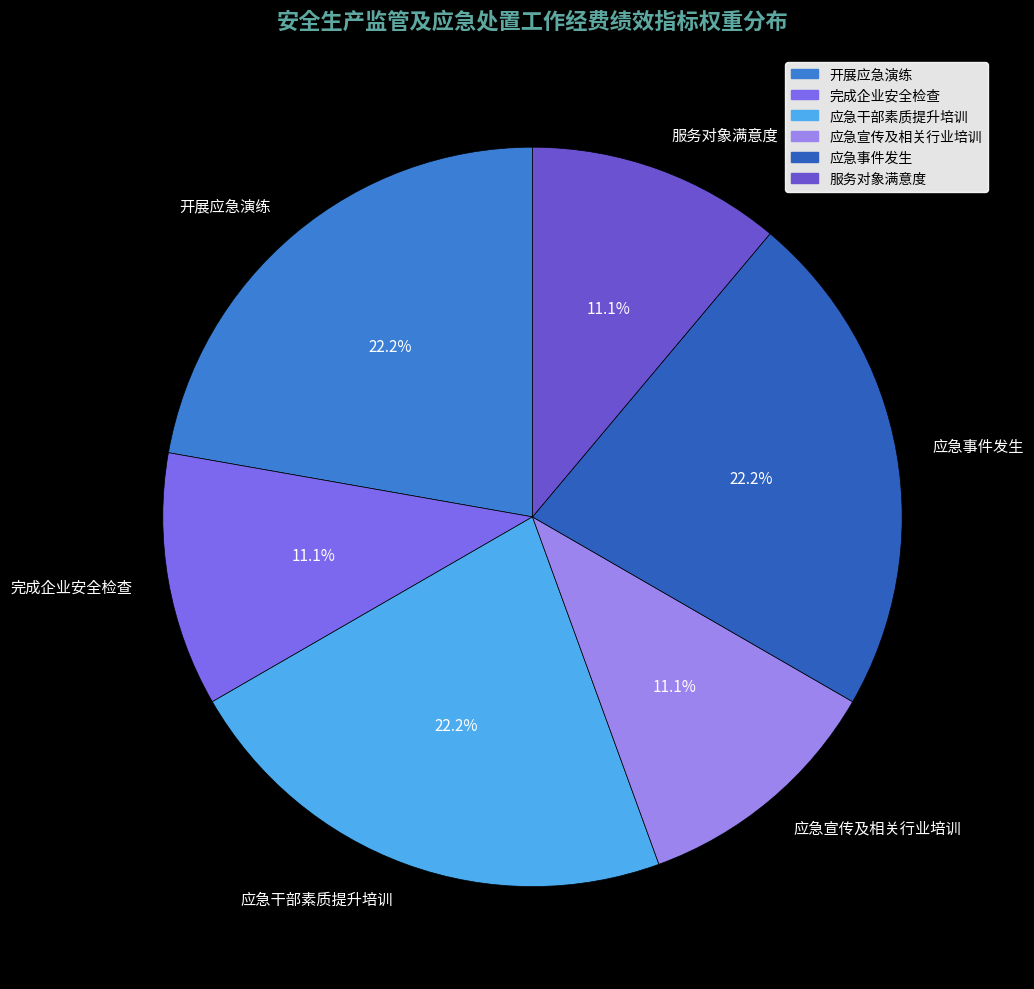

Which has a higher value, 应急事件发生 or 应急宣传及相关行业培训?

应急事件发生